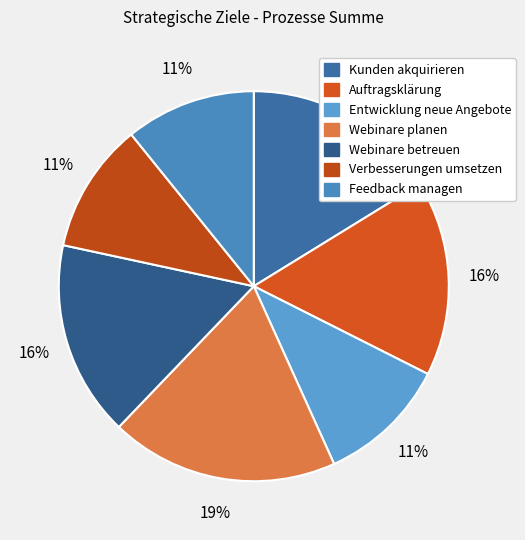

The Auftragsklärung slice represents 16% of the pie. True or false?

True